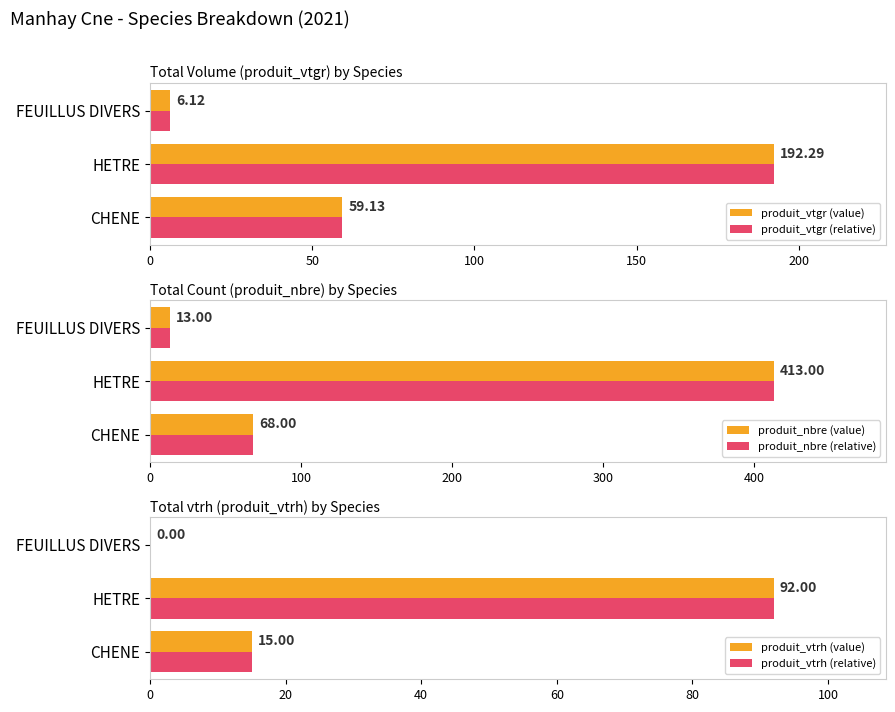

Count the number of categories in the chart.

3